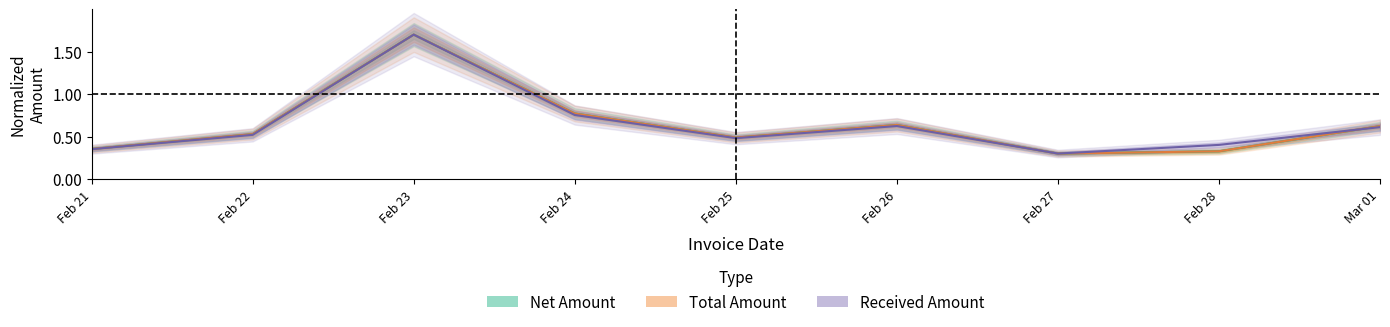

What is the sum of all Net Amount values?

5.7